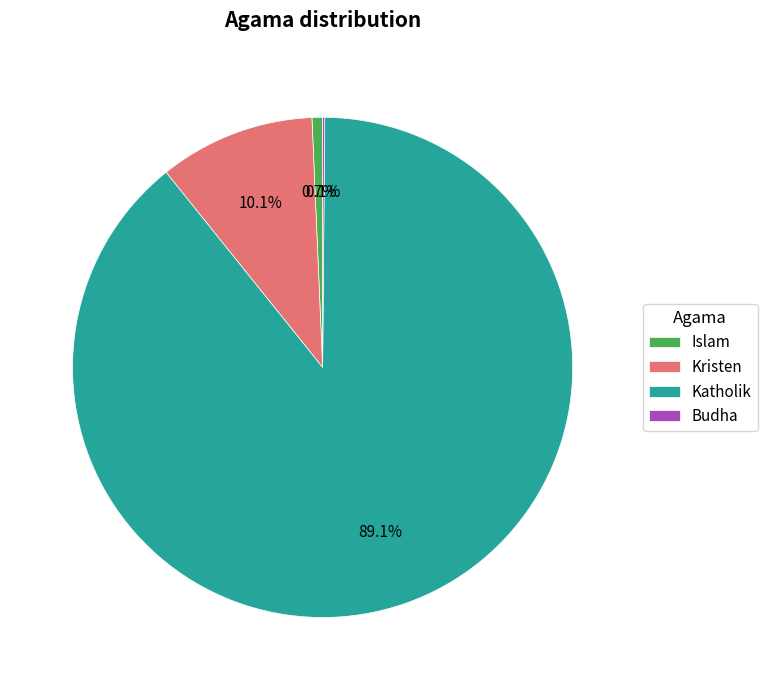

Which slice represents more than half of the pie?

Katholik